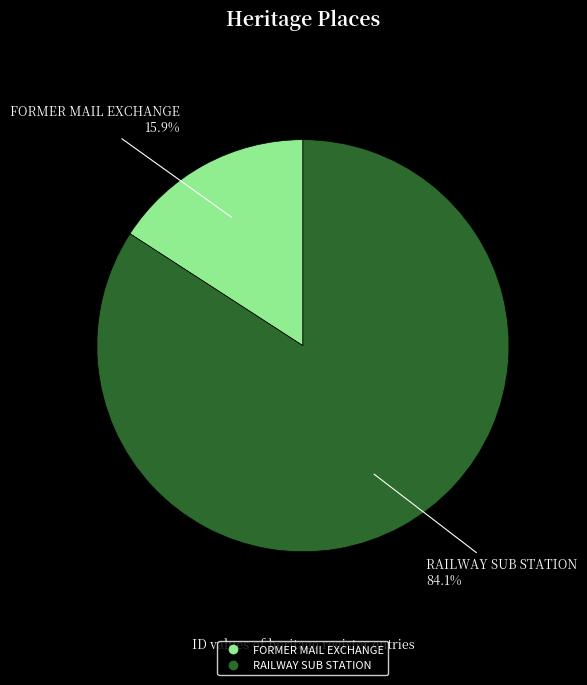

Is the sum of FORMER MAIL EXCHANGE and RAILWAY SUB STATION greater than half?

Yes